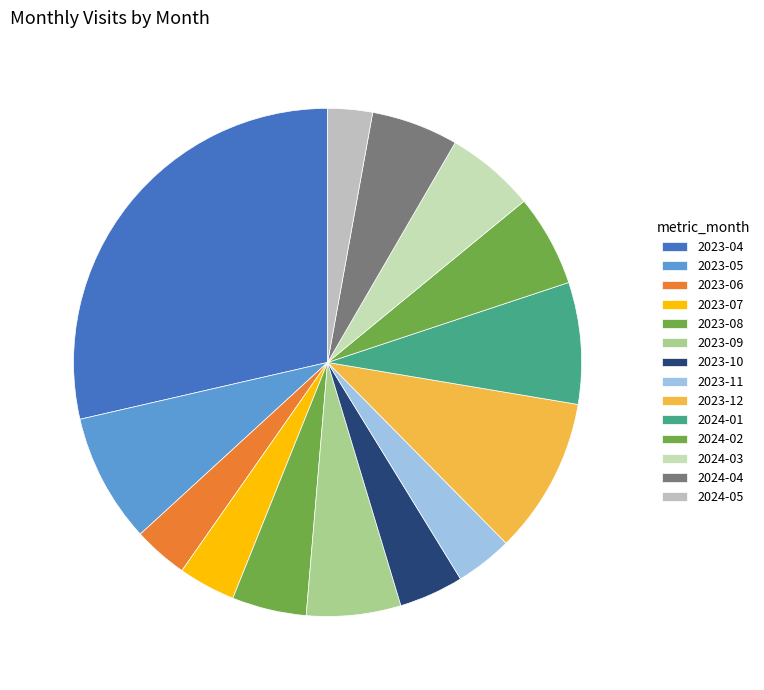

Does any single category account for the majority?

No